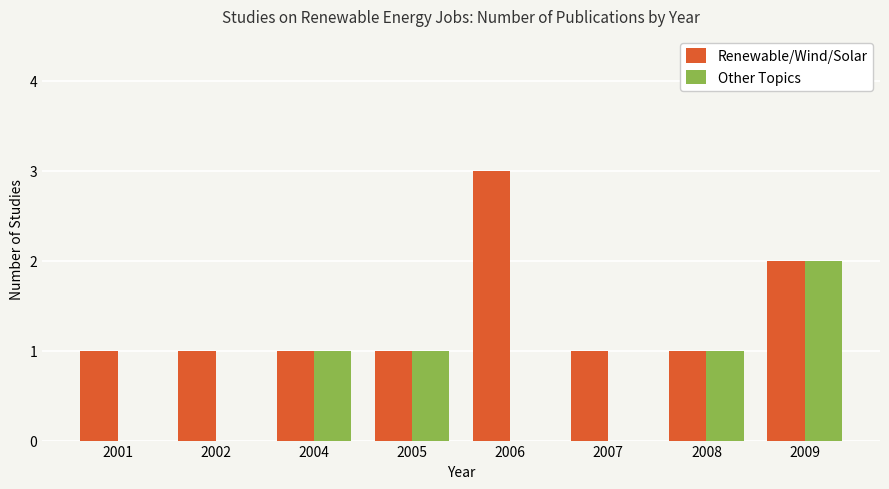

Reading left to right, list all the values displayed in this chart.

Renewable/Wind/Solar: 1	1	1	1	3	1	1	2
Other Topics: 0	0	1	1	0	0	1	2